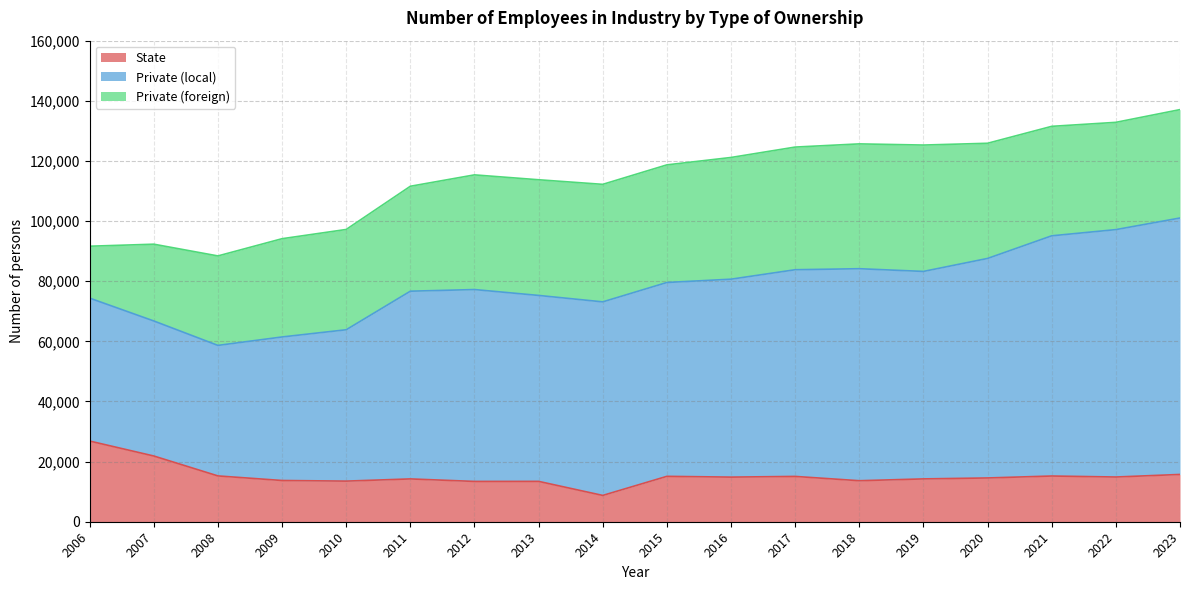

What is the approximate value of State at 2017?

15070